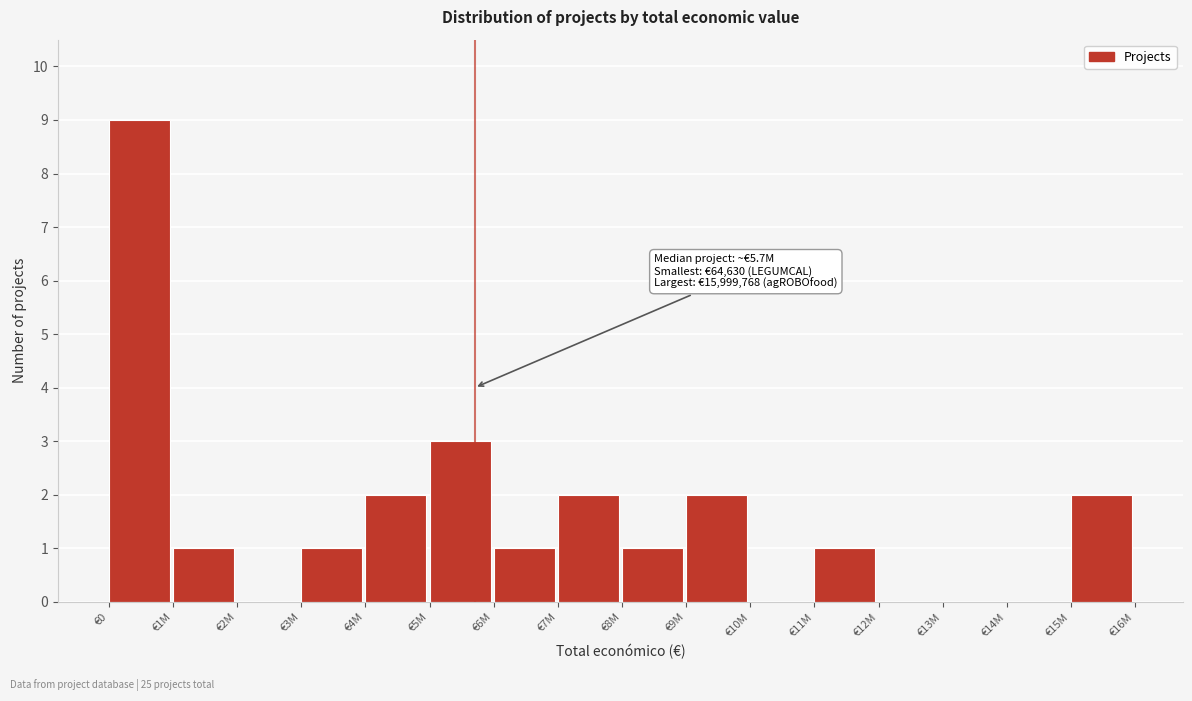

Reading right to left, what are all the values shown in this chart?

€15M=2	€14M=0	€13M=0	€12M=0	€11M=1	€10M=0	€9M=2	€8M=1	€7M=2	€6M=1	€5M=3	€4M=2	€3M=1	€2M=0	€1M=1	€0=9